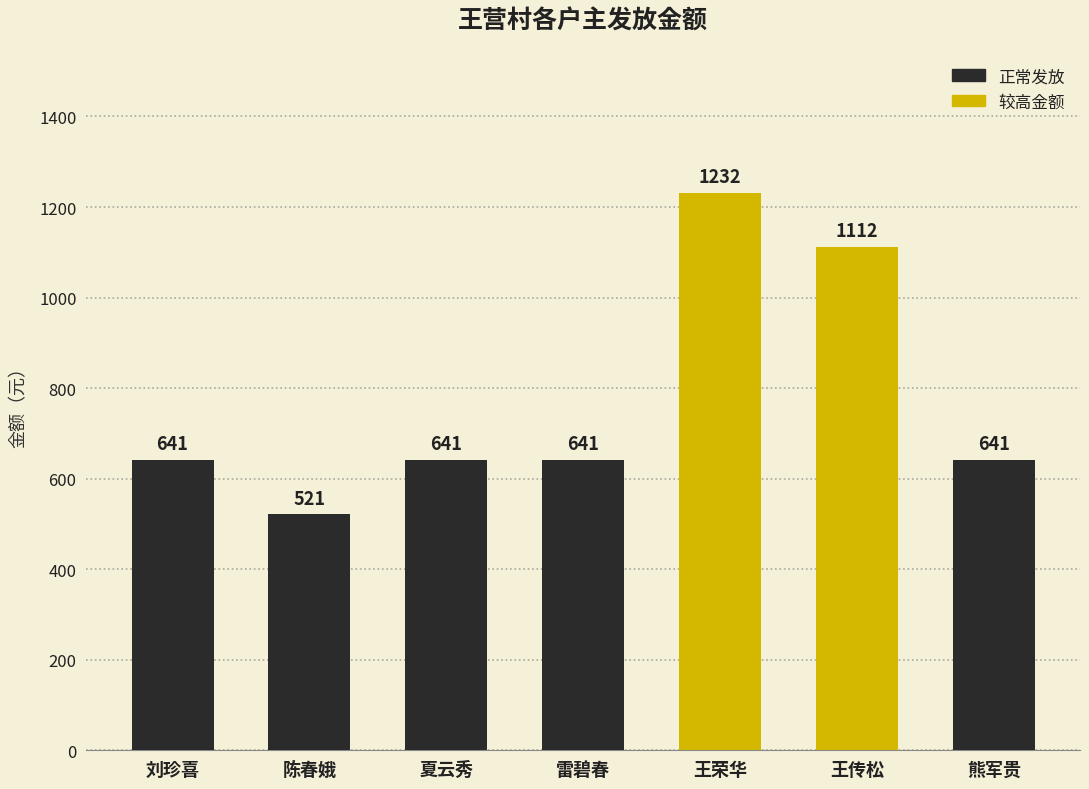

How many bars are there in total?

7